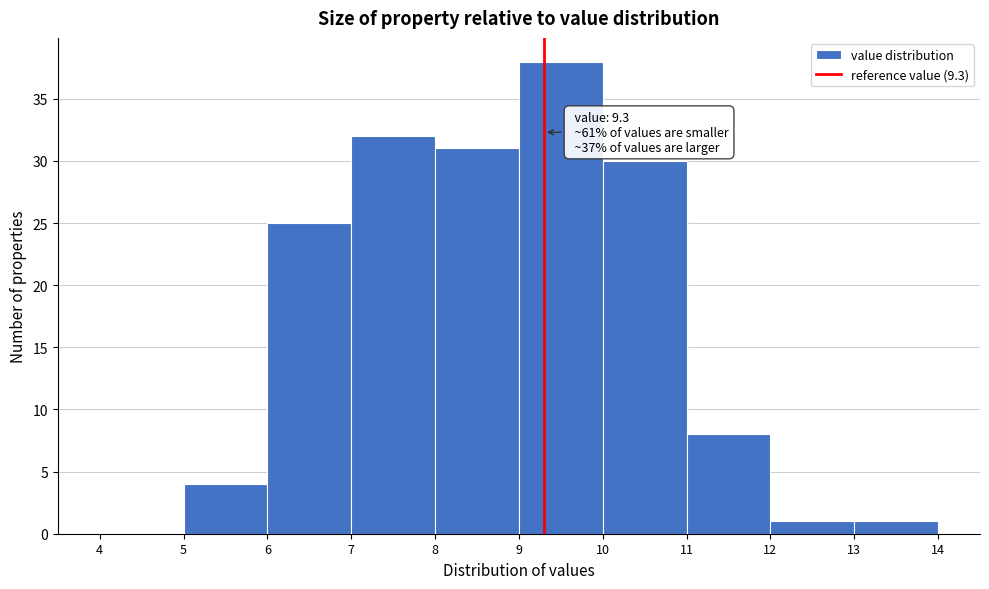

Which range on the x-axis has the tallest bar?

9 to 10